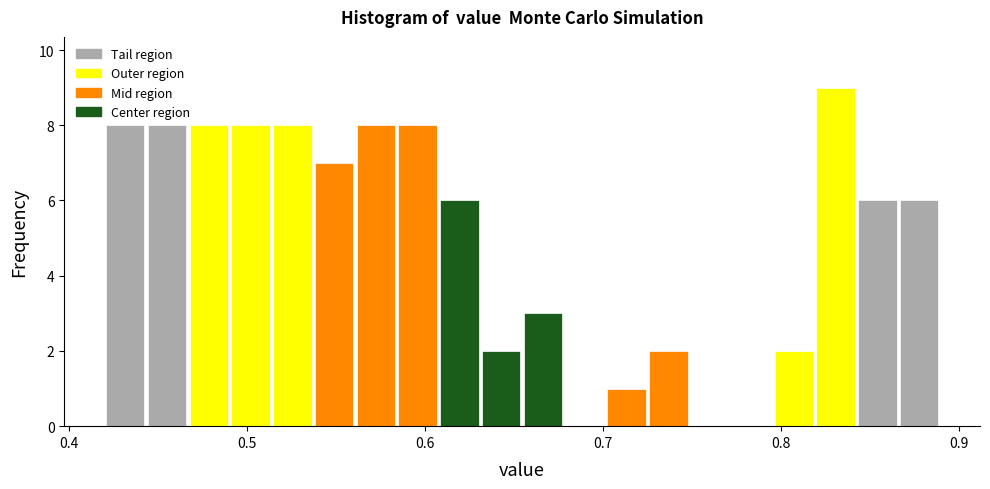

Read against the x-axis, roughly where is the centre of the tallest bar?

0.83